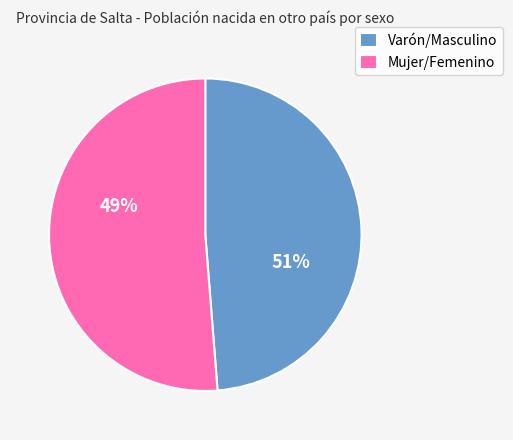

Count the number of slices in the pie.

2